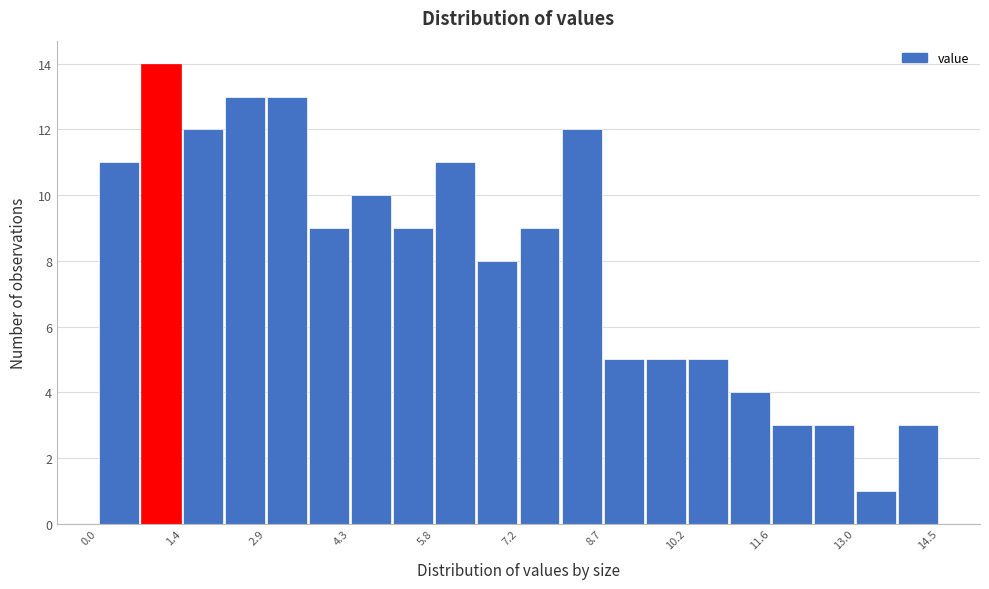

Around what value on the x-axis is the tallest bar? Give the approximate position of its centre, as read against the axis.

1.0